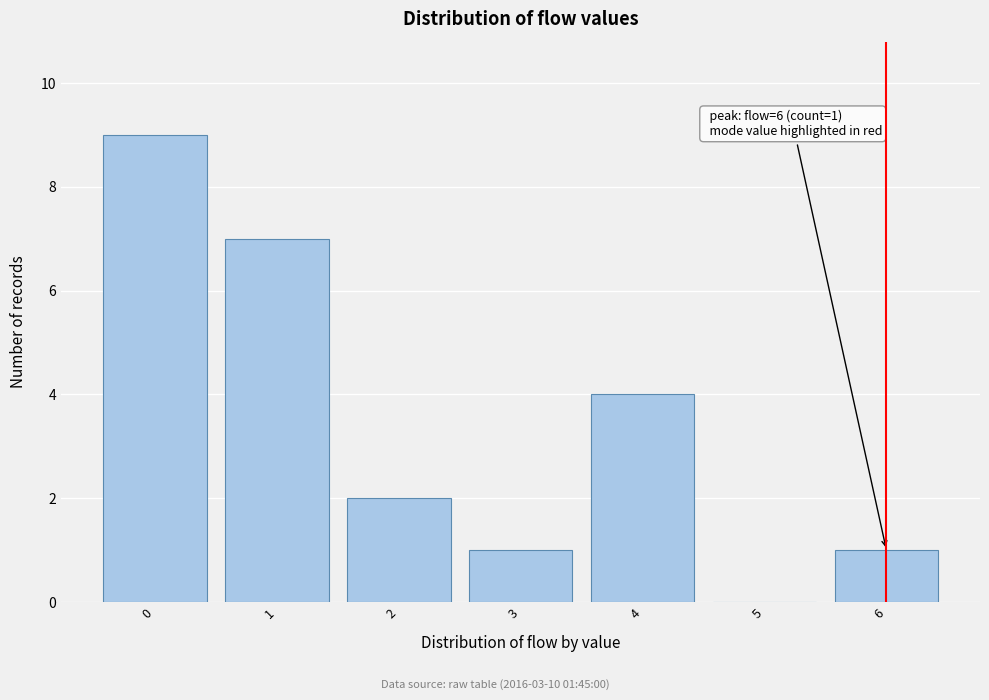

Which range on the x-axis has the tallest bar?

-0.5 to 0.5